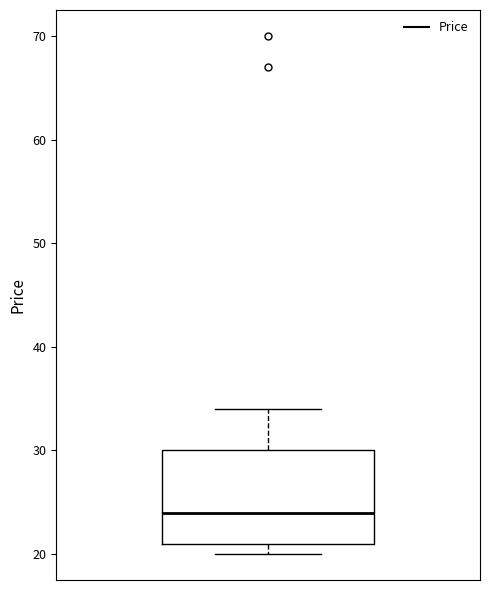

Where is the upper edge of the box on the y-axis? The values are not printed on the chart, so give them approximately, as read against the axis.

30